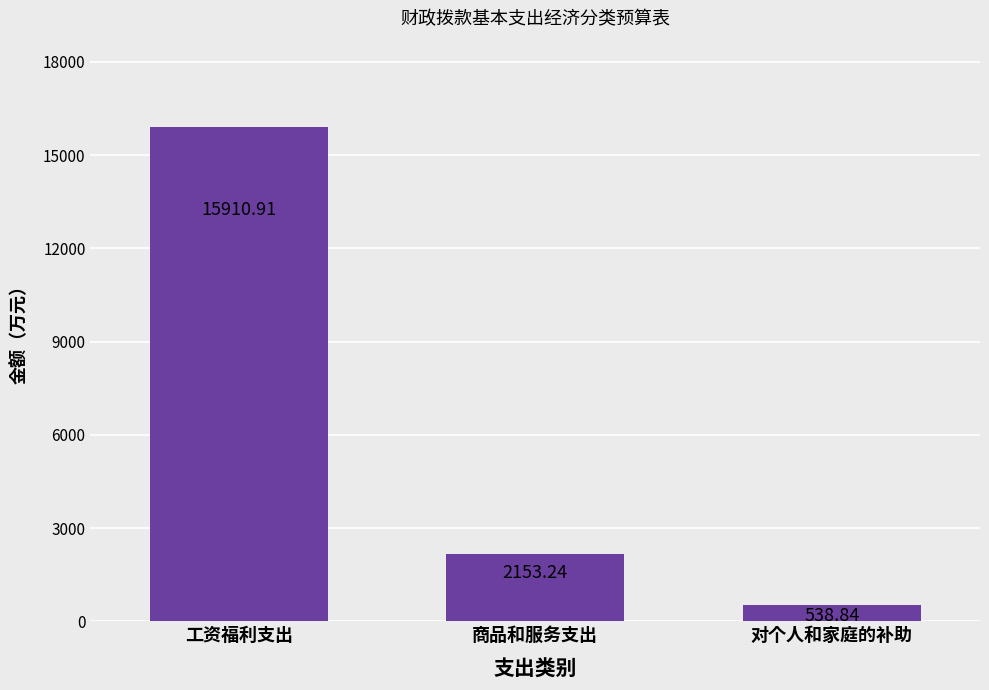

Rank the categories by value from lowest to highest.

对个人和家庭的补助, 商品和服务支出, 工资福利支出